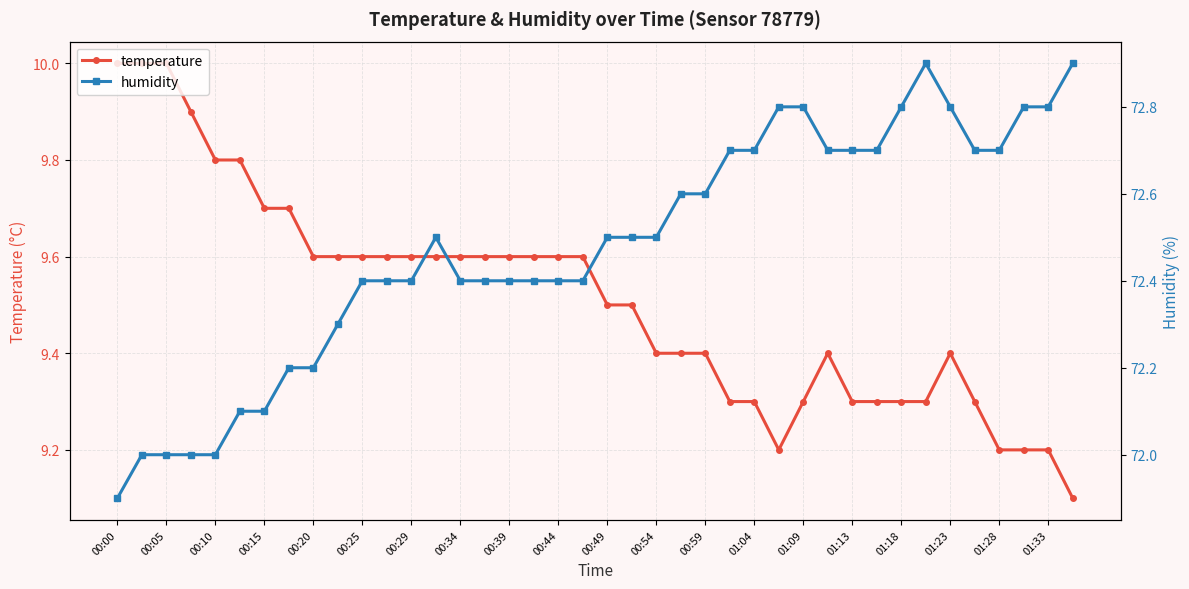

What are all the series names shown in the legend?

temperature, humidity